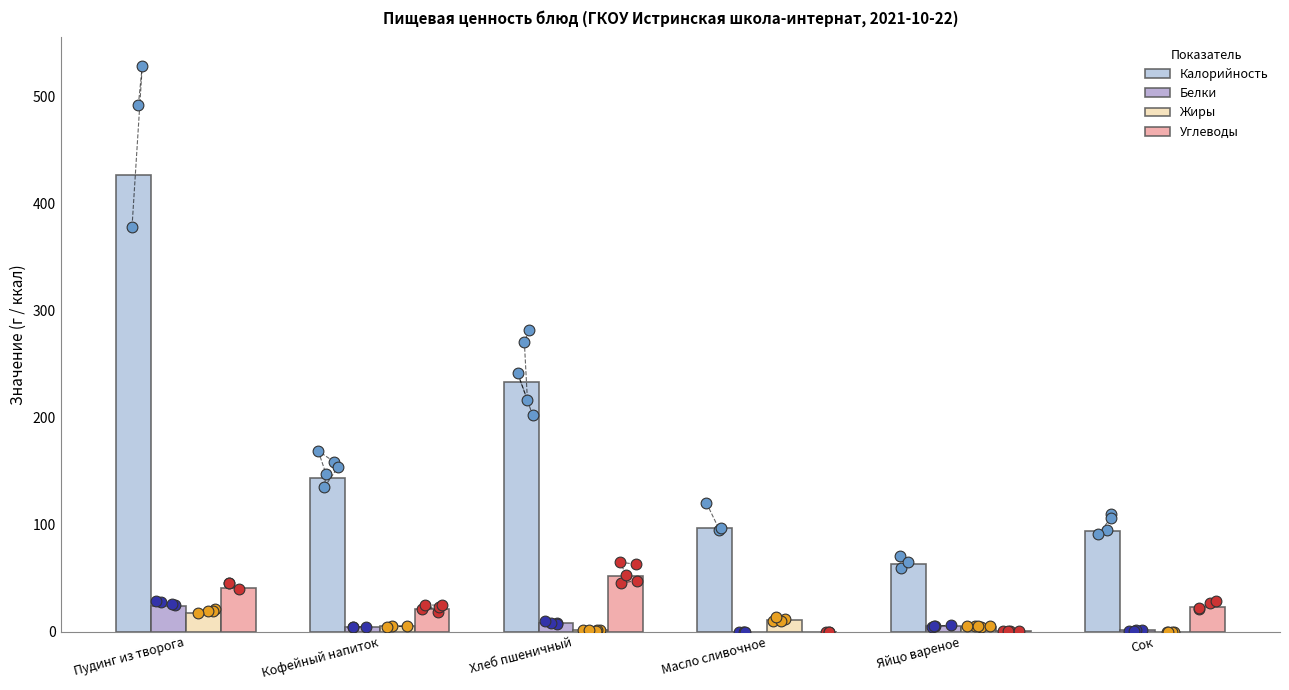

Which series has the largest total across all categories?

Калорийность